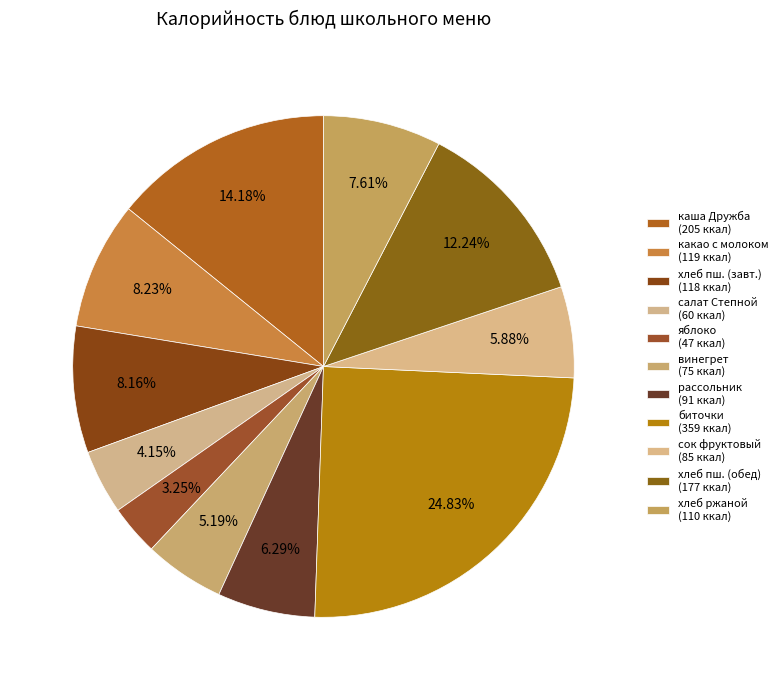

Count the number of slices in the pie.

11